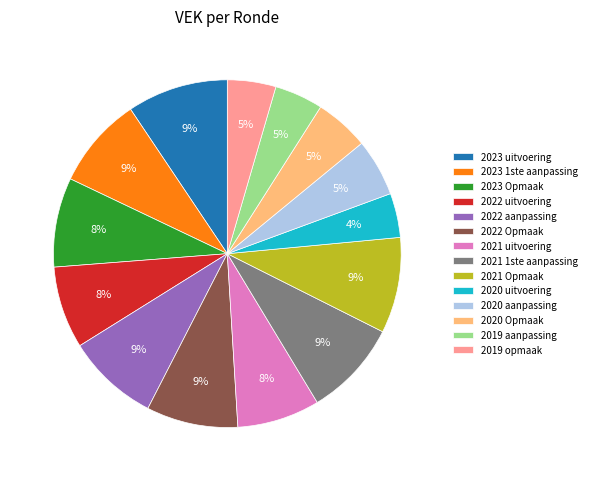

How many slices are in this pie chart?

14